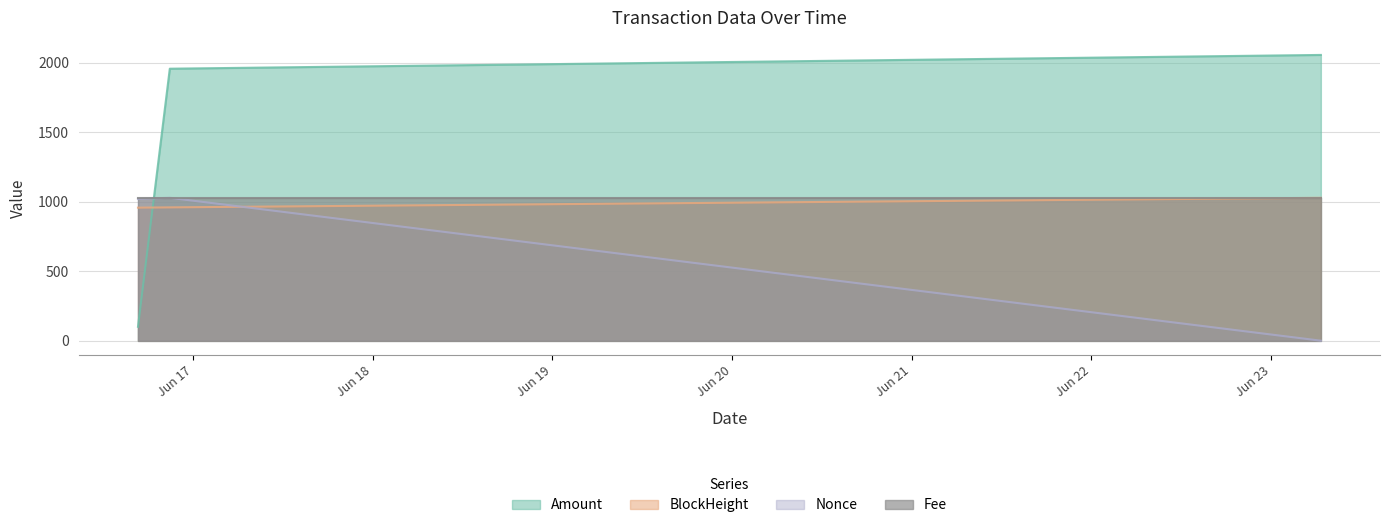

What are all the series names shown in the legend?

Amount, BlockHeight, Nonce, Fee